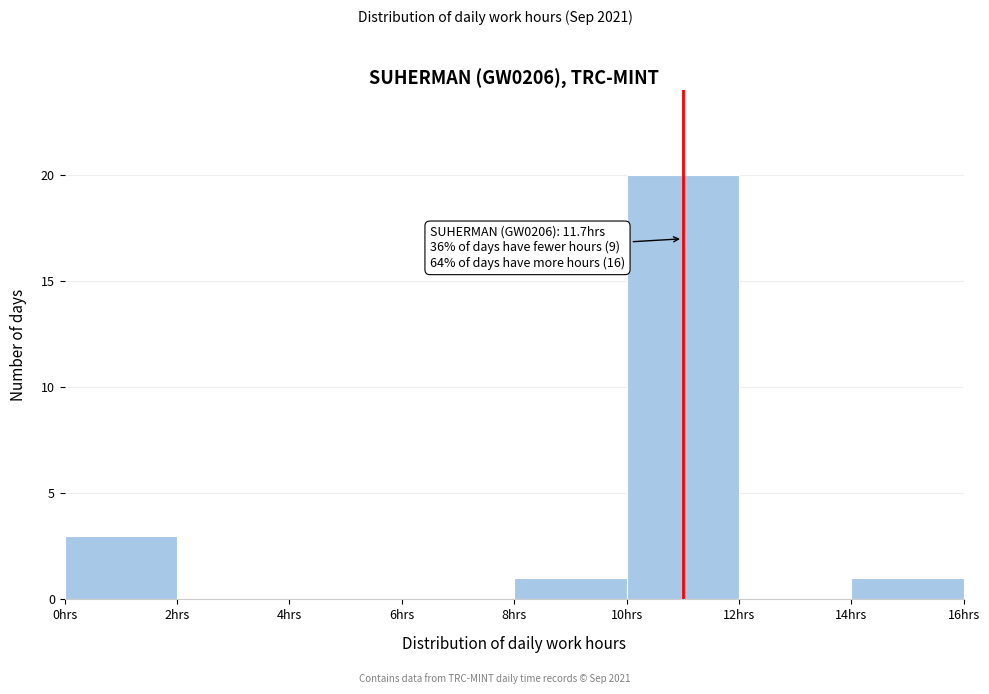

Which range on the x-axis has the tallest bar?

10 to 12